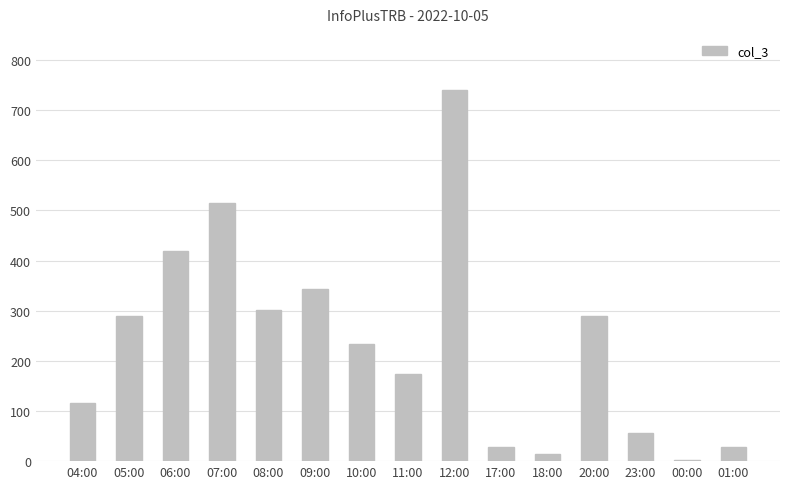

The value at 09:00 is 472. True or false?

False